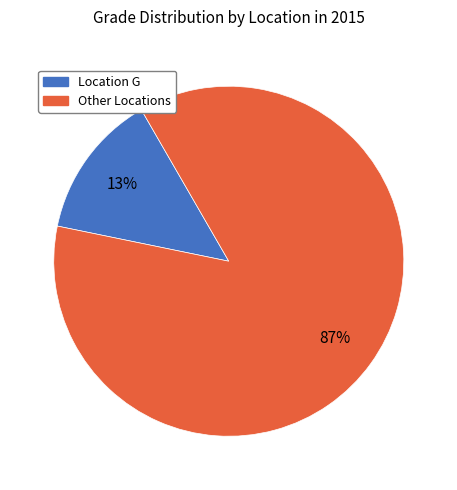

Does any single category account for the majority?

Yes